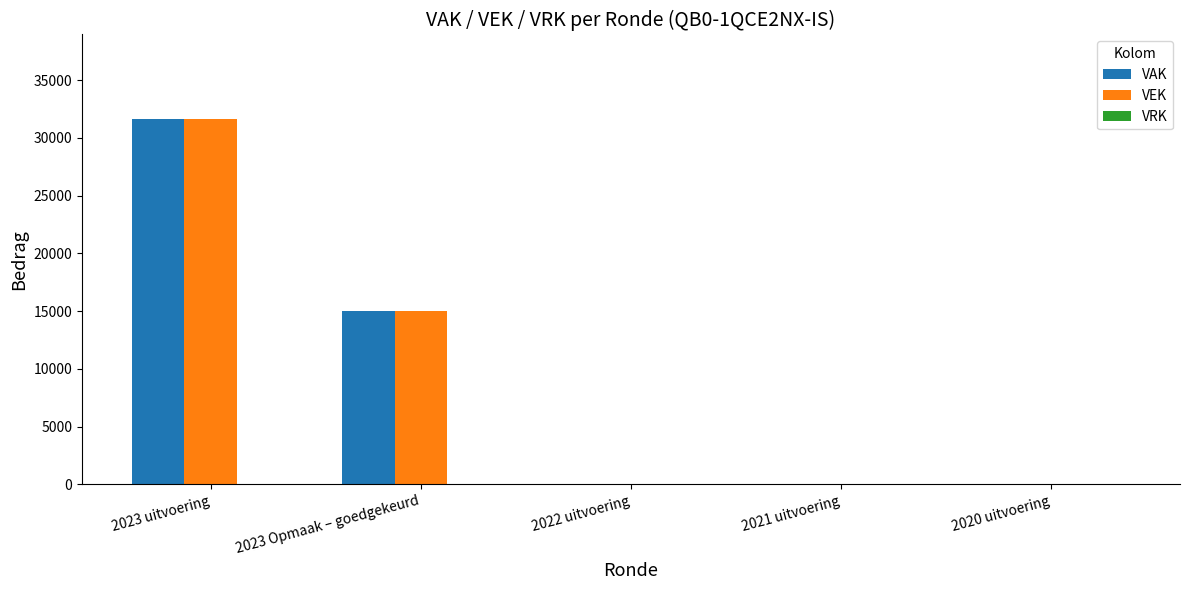

Is it true that VAK equals 51515 at 2023 uitvoering?

False